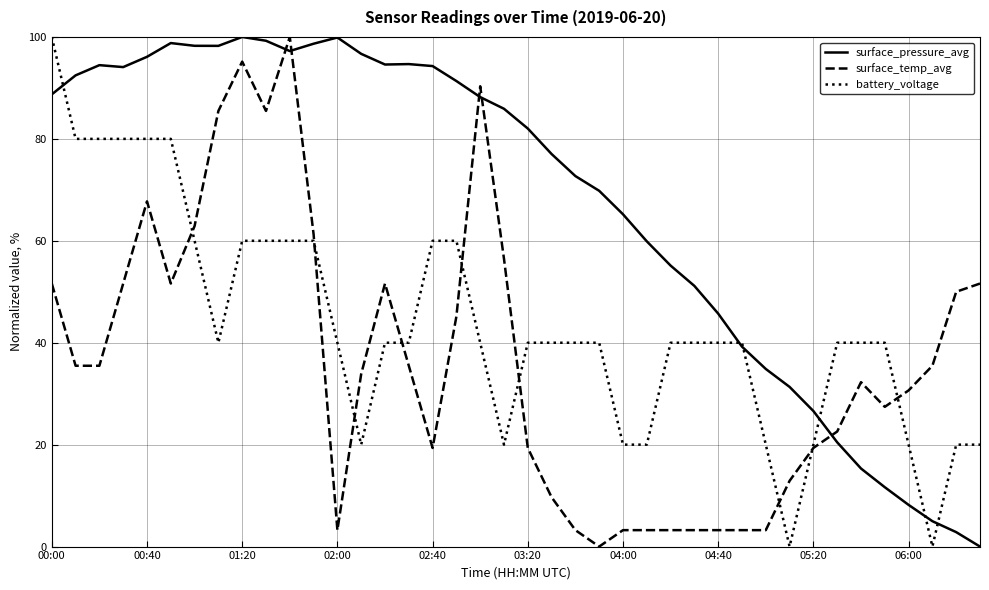

What is the maximum value shown in the chart?

100.0